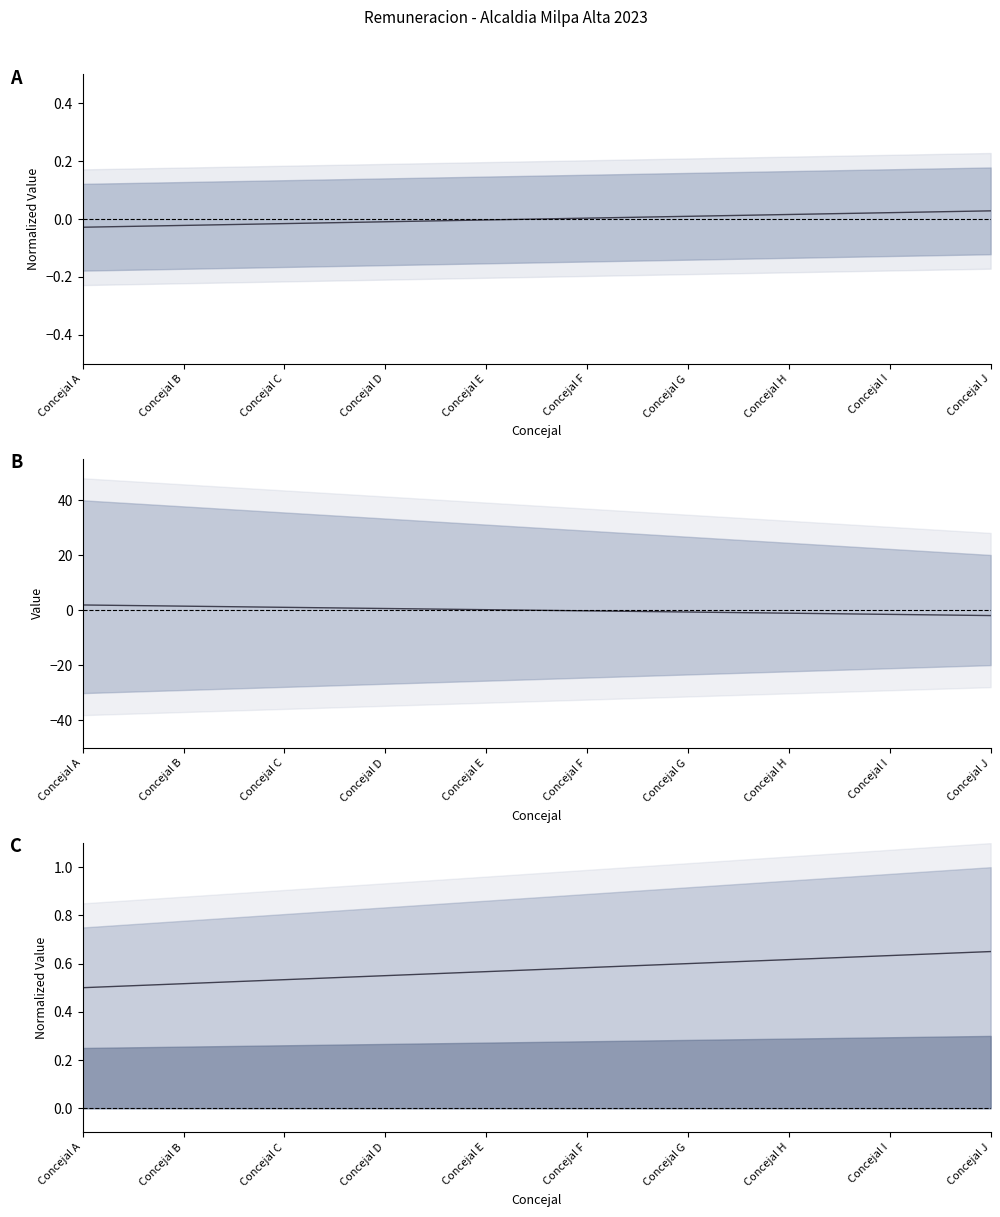

Reading left to right, extract all data points from this chart.

0.5	0.5	0.5	0.6	0.6	0.6	0.6	0.6	0.6	0.7